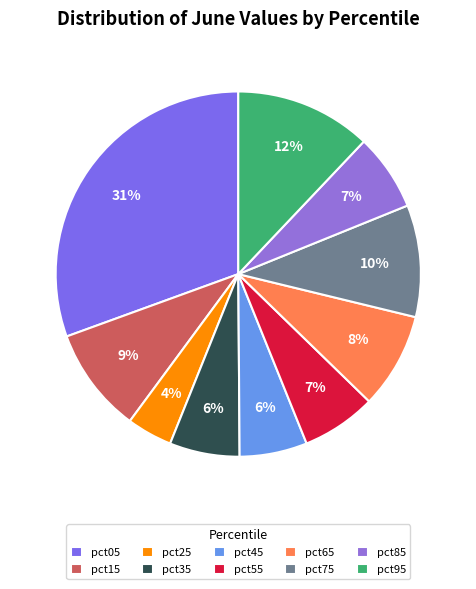

Rank the categories by value from highest to lowest.

pct05, pct95, pct75, pct15, pct65, pct85, pct55, pct35, pct45, pct25